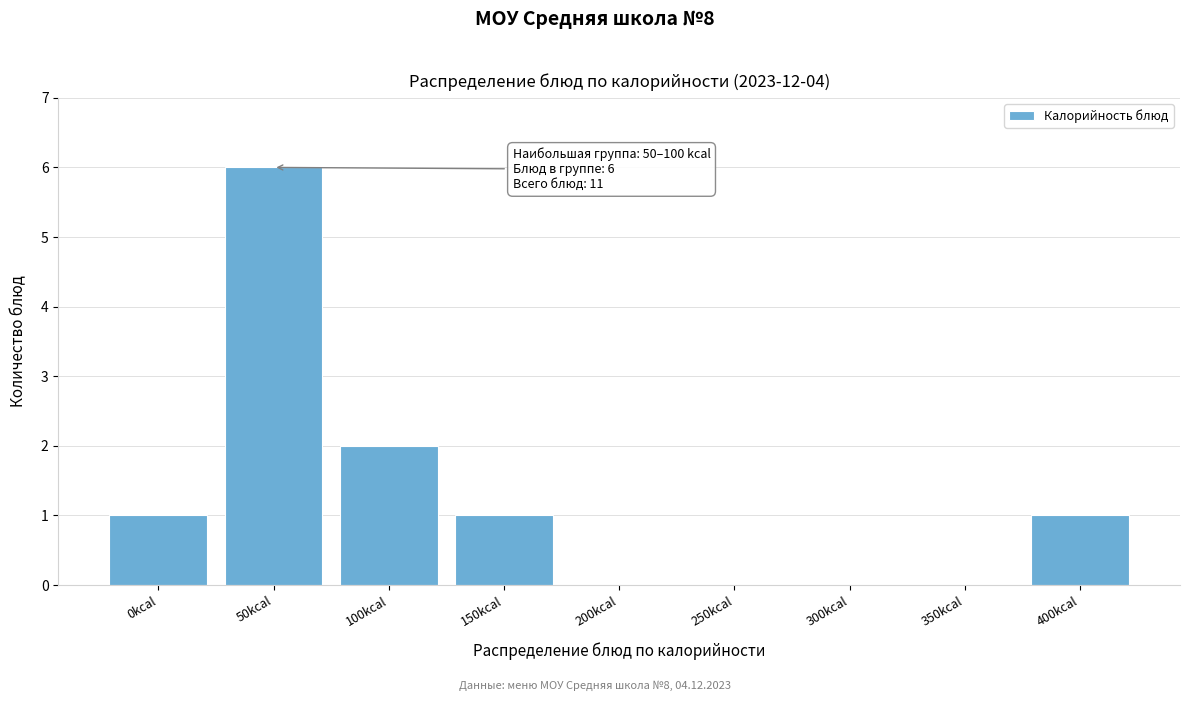

Reading left to right, list all the values displayed in this chart.

0kcal=1	50kcal=6	100kcal=2	150kcal=1	200kcal=0	250kcal=0	300kcal=0	350kcal=0	400kcal=1